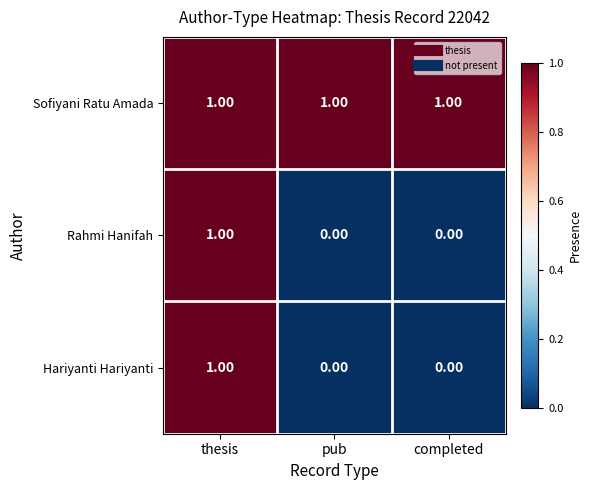

What is the sum of all Sofiyani Ratu Amada values?

3